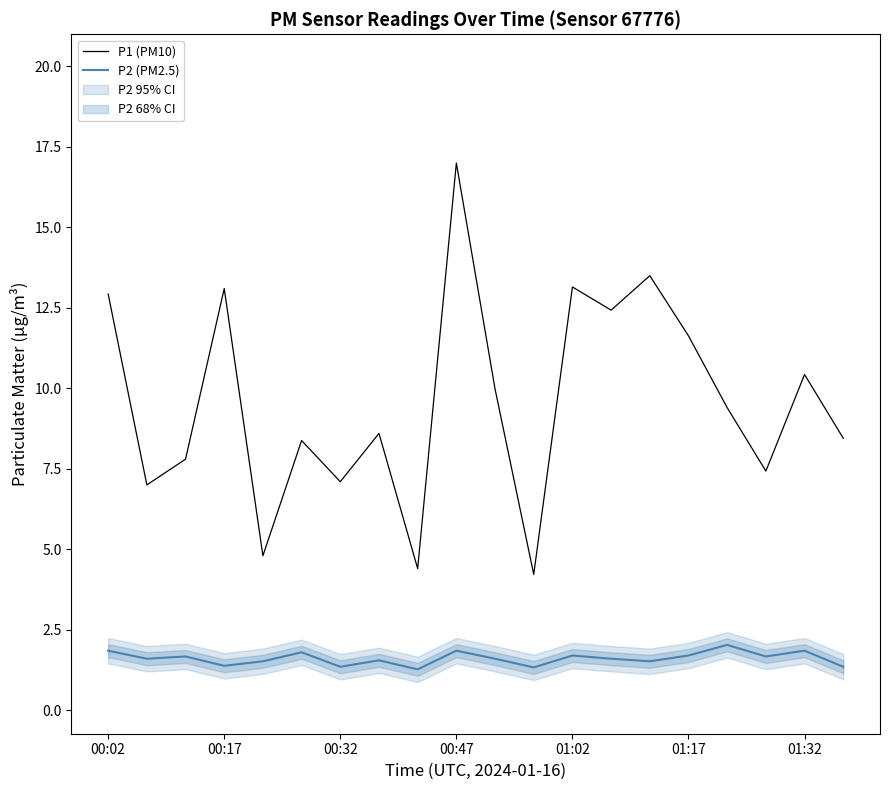

How many distinct data groups are displayed?

2